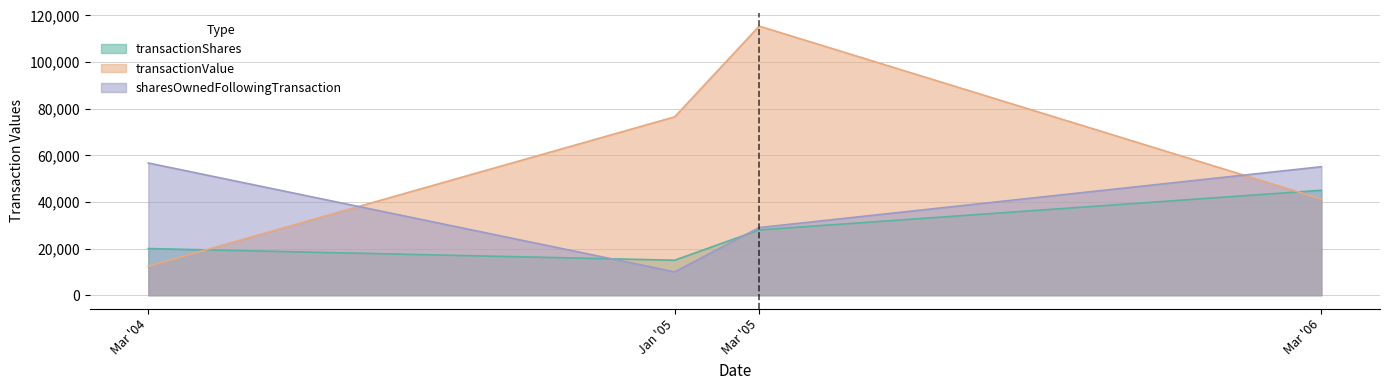

After their last crossing, which series has the higher values: sharesOwnedFollowingTransaction or transactionShares?

sharesOwnedFollowingTransaction